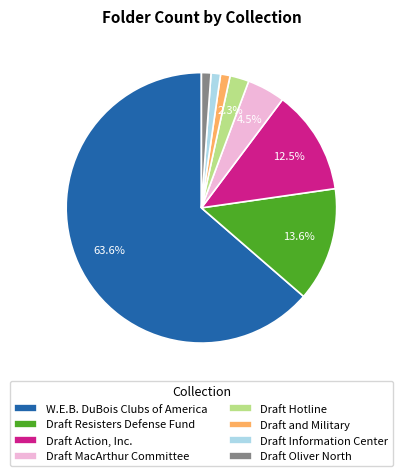

The Draft Resisters Defense Fund slice represents 24% of the pie. True or false?

False